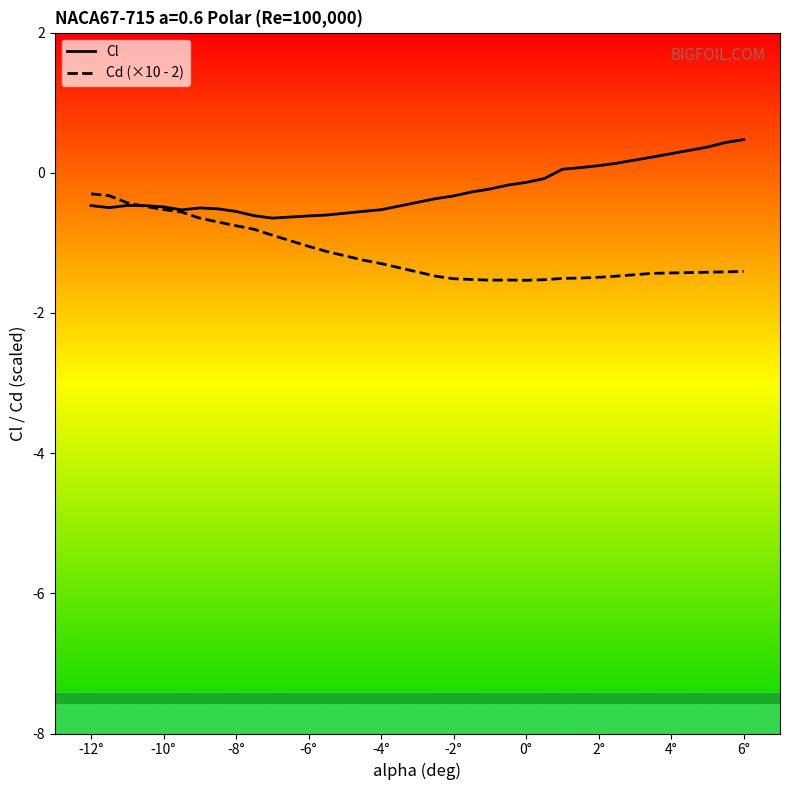

Rank the series by their maximum value, from highest to lowest.

Cl, Cd (×10 - 2)